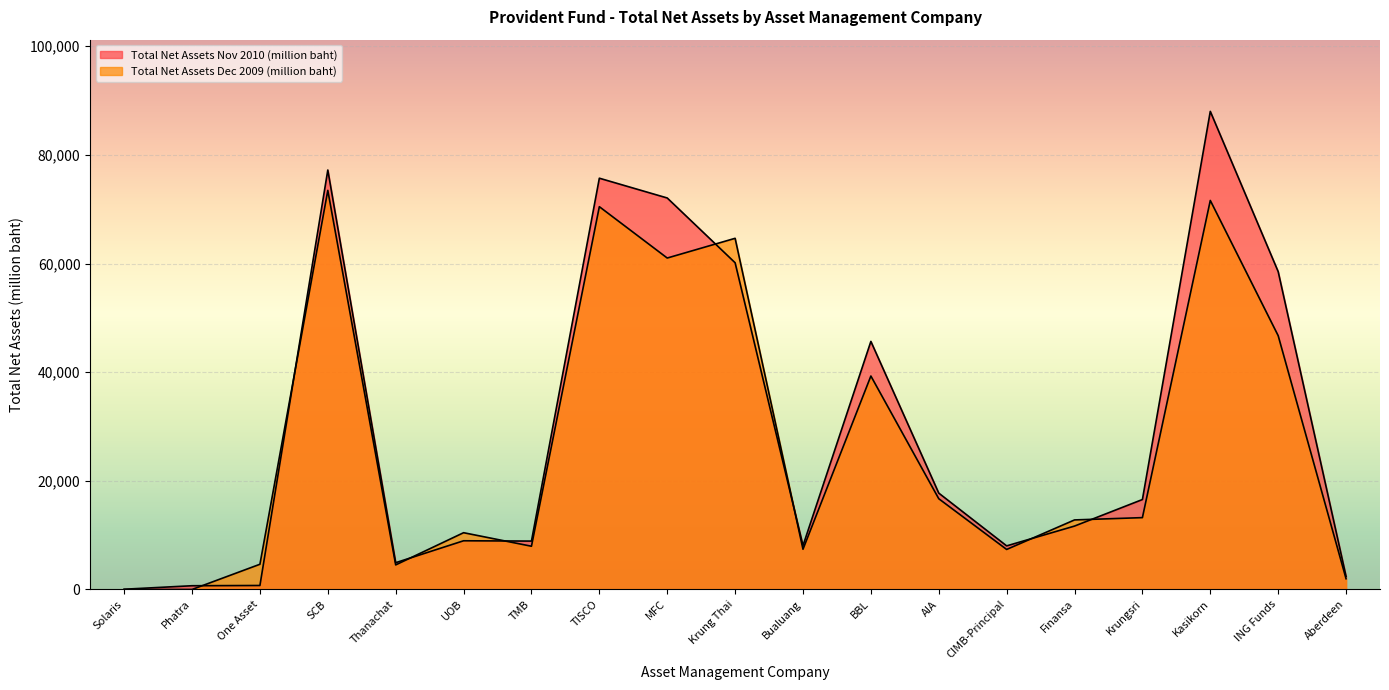

How many data points in Total Net Assets Nov 2010 (million baht) are less than 11670?

9